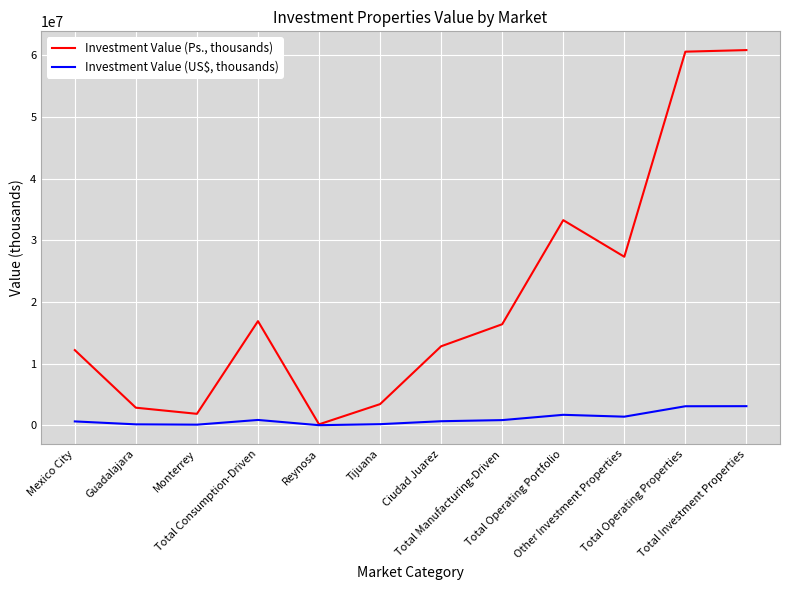

Rank the series by their average value, from lowest to highest.

Investment Value (US$, thousands), Investment Value (Ps., thousands)